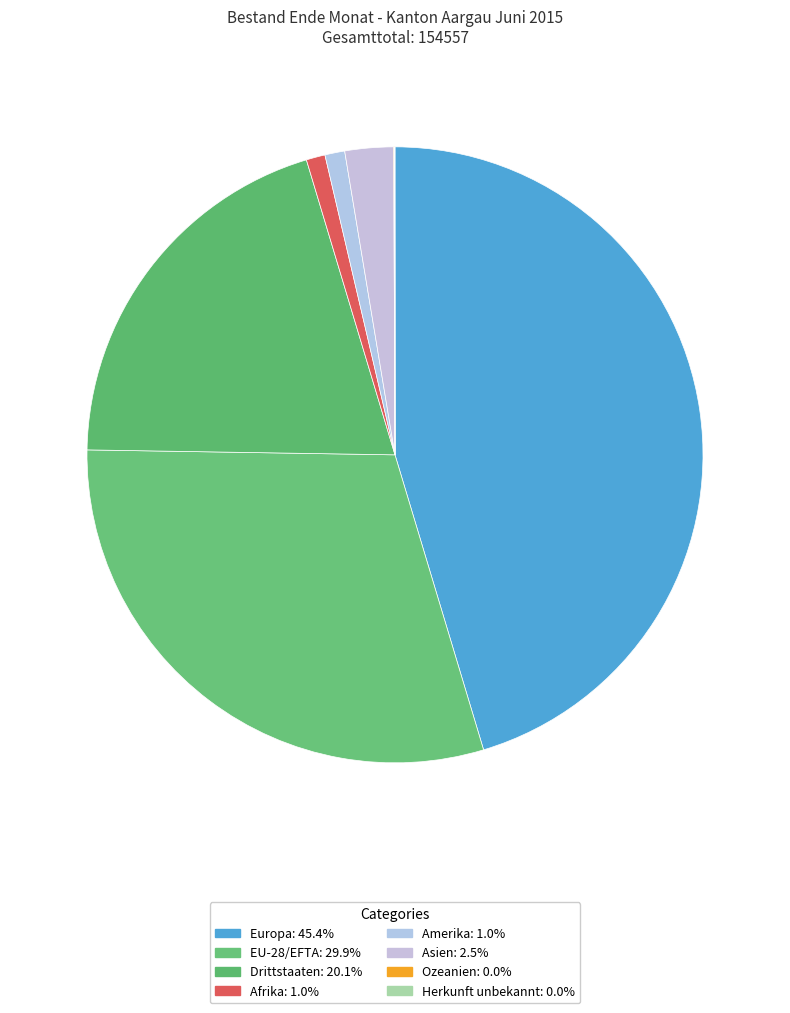

Rank the categories by value from lowest to highest.

Herkunft unbekannt, Ozeanien, Afrika, Amerika, Asien, Drittstaaten, EU-28/EFTA, Europa